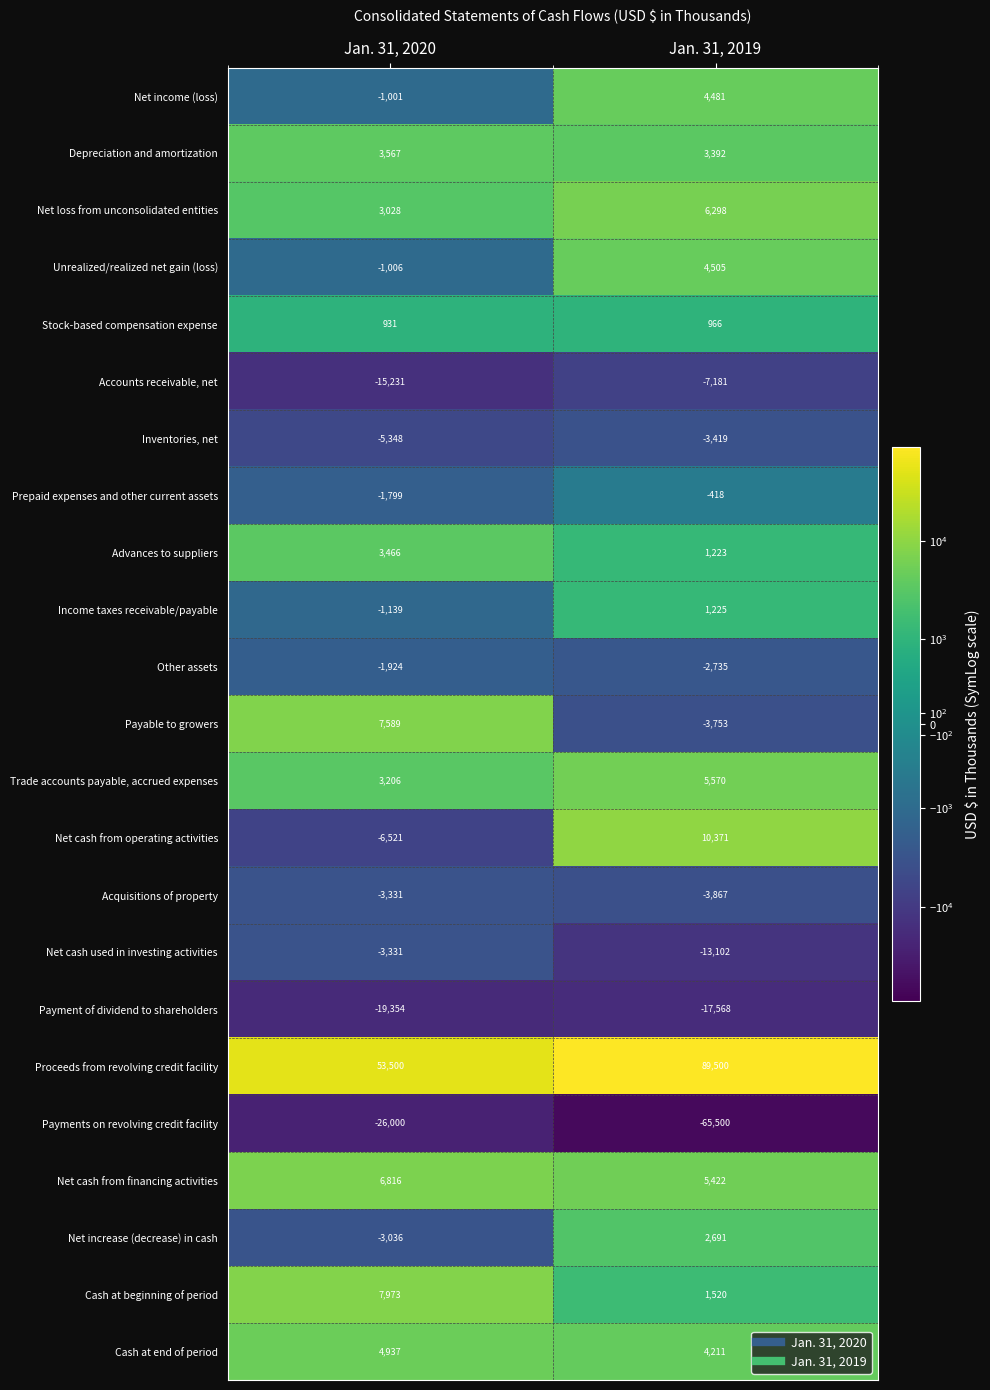

At Jan. 31, 2019, list the series in order from smallest to largest.

Payments on revolving credit facility, Payment of dividend to shareholders, Net cash used in investing activities, Accounts receivable, net, Acquisitions of property, Payable to growers, Inventories, net, Other assets, Prepaid expenses and other current assets, Stock-based compensation expense, Advances to suppliers, Income taxes receivable/payable, Cash at beginning of period, Net increase (decrease) in cash, Depreciation and amortization, Cash at end of period, Net income (loss), Unrealized/realized net gain (loss), Net cash from financing activities, Trade accounts payable, accrued expenses, Net loss from unconsolidated entities, Net cash from operating activities, Proceeds from revolving credit facility